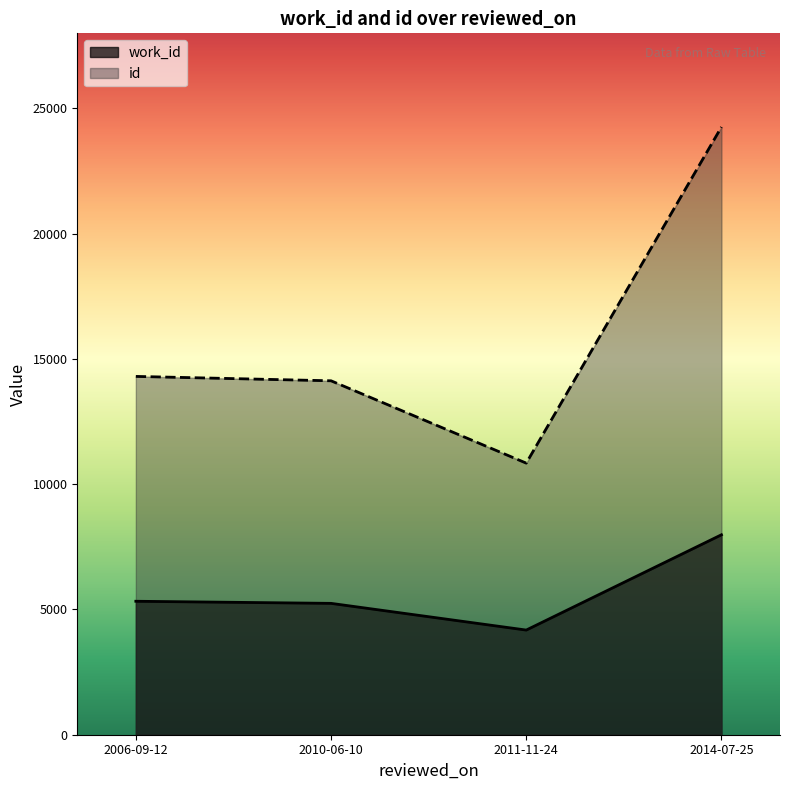

Which series has the largest total across all categories?

id